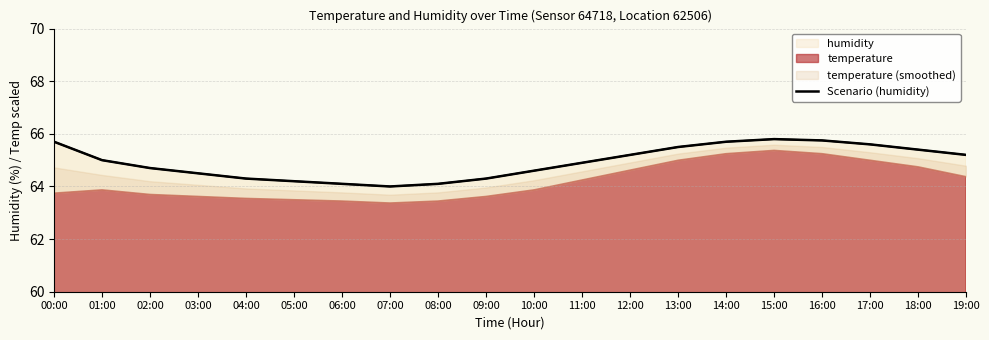

Reading right to left, list all the values displayed in this chart.

19:00=65.2	18:00=65.4	17:00=65.6	16:00=65.8	15:00=65.8	14:00=65.7	13:00=65.5	12:00=65.2	11:00=64.9	10:00=64.6	09:00=64.3	08:00=64.1	07:00=64.0	06:00=64.1	05:00=64.2	04:00=64.3	03:00=64.5	02:00=64.7	01:00=65.0	00:00=65.7